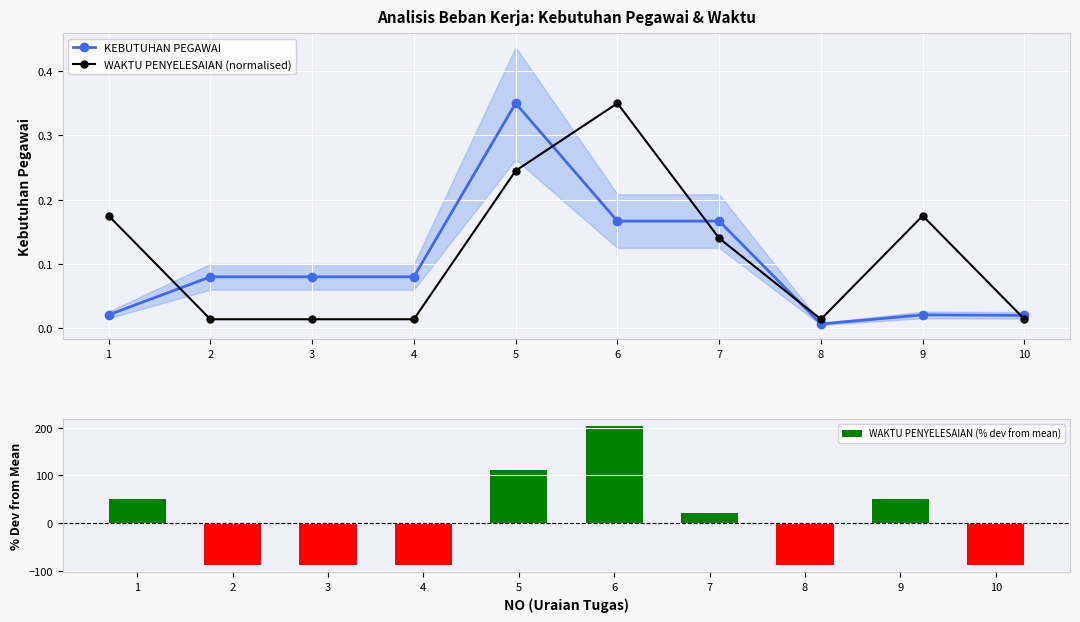

True or false: WAKTU PENYELESAIAN (normalised) has a value of 0.0 at 2.

True